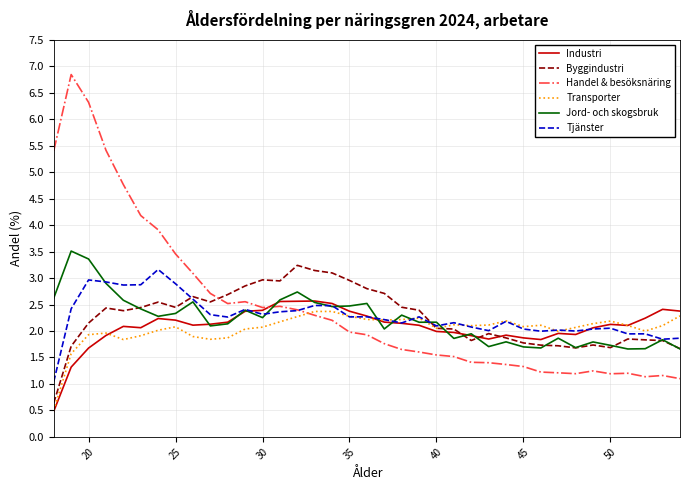

Which series has the largest range (max minus min)?

Handel & besöksnäring